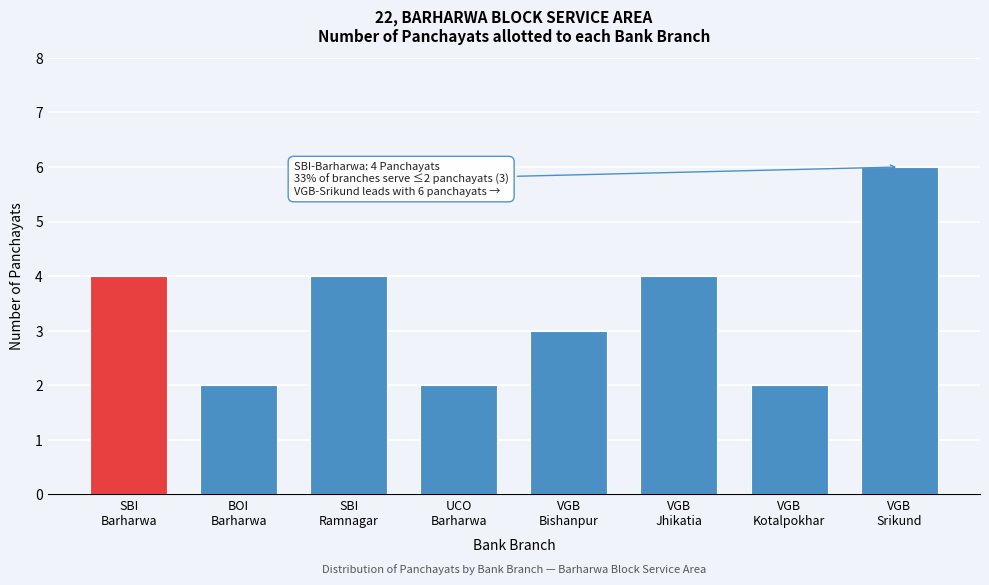

Reading left to right, transcribe all the data shown in this chart.

4	2	4	2	3	4	2	6